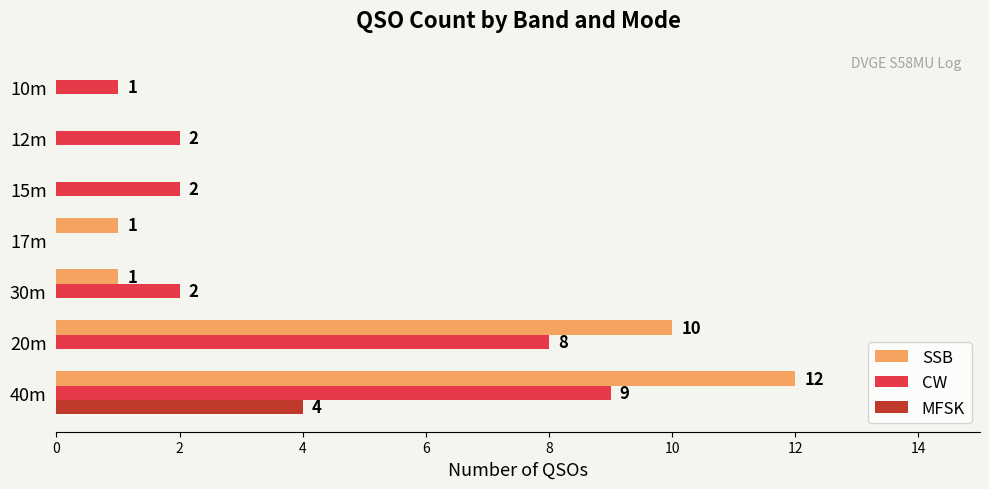

True or false: SSB has a value of 10 at 20m.

True